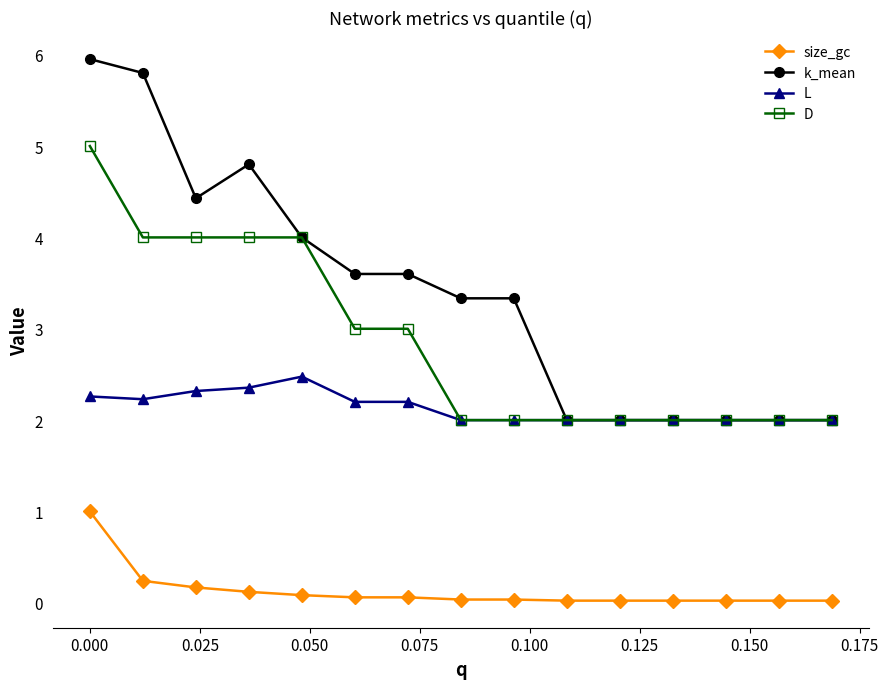

What is the value of the D point at the 15th from the left?

2.0